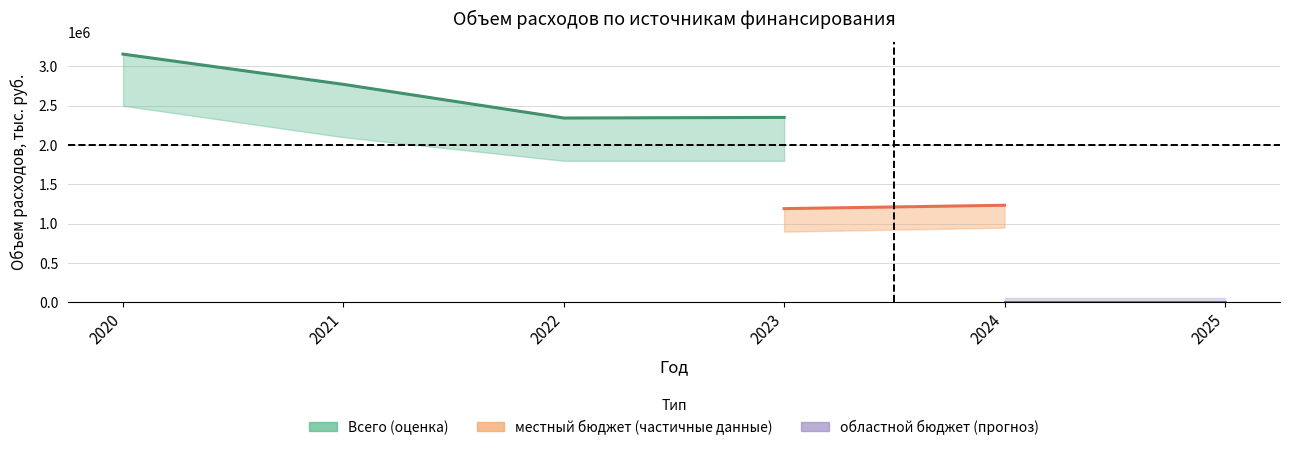

What are all the series names shown in the legend?

местный бюджет, областной бюджет, Всего